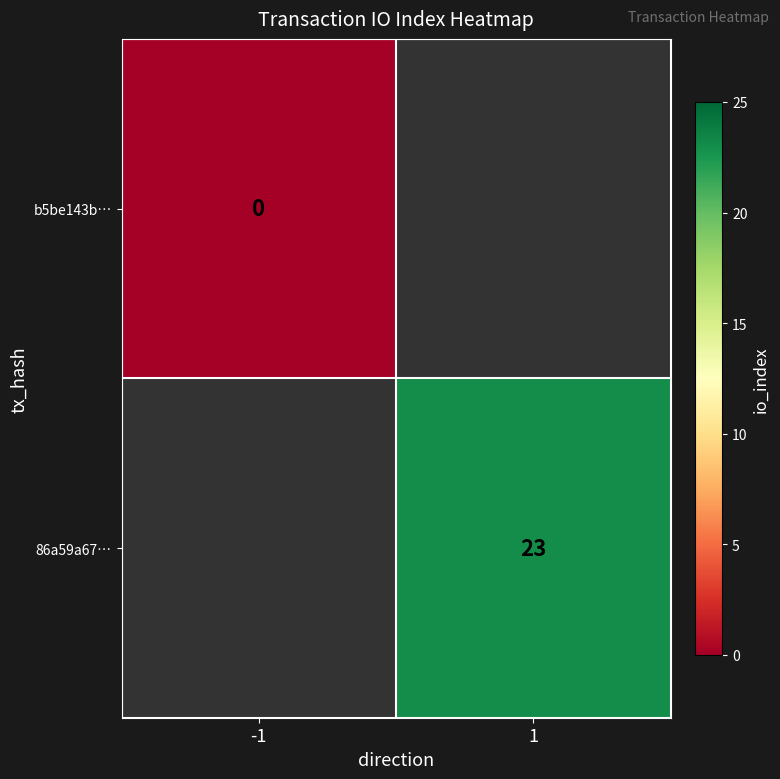

Is the value of b5be143b… at -1 greater than the value of 86a59a67… at 1?

No